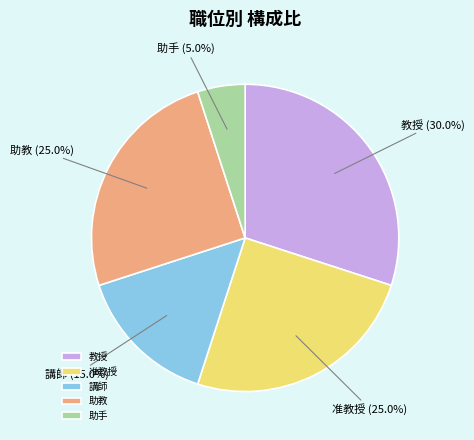

To the nearest percent, what is the difference between the 助手 and 講師 slice percentages?

10%